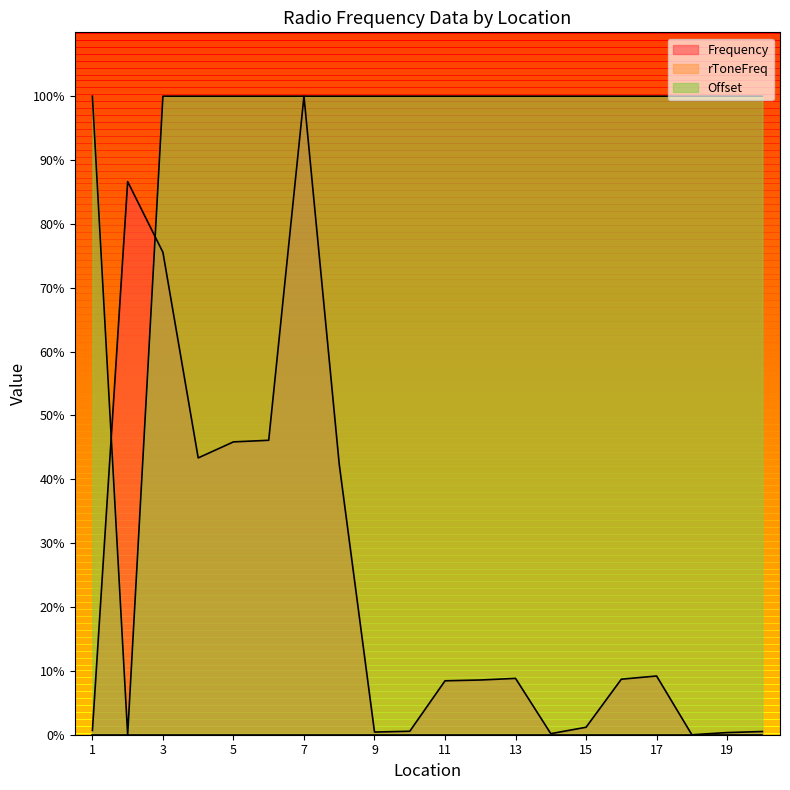

What value does the Offset series have at 14?

100.0